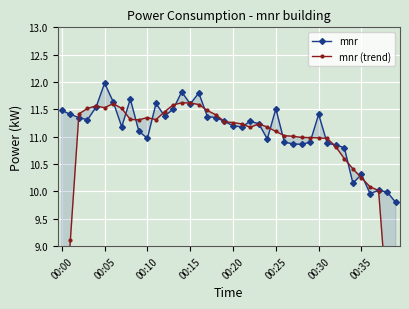

In mnr, how many points are lower than both neighbors (excluding endpoints)?

10